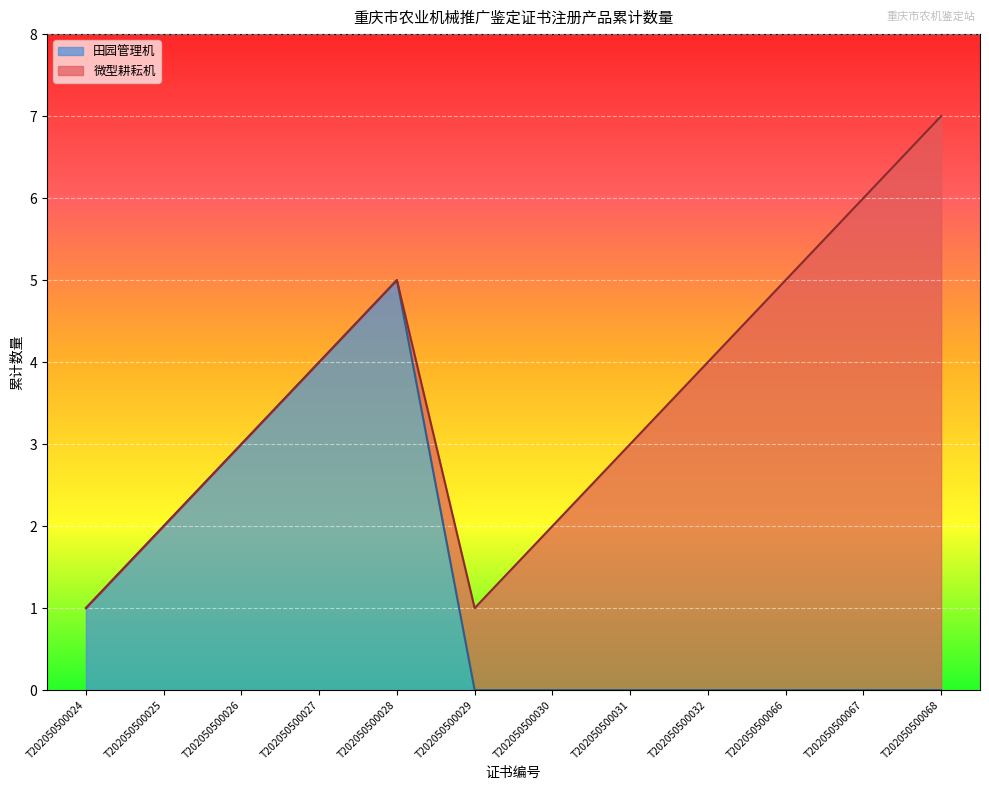

What is the difference between the second highest and second lowest values?

4